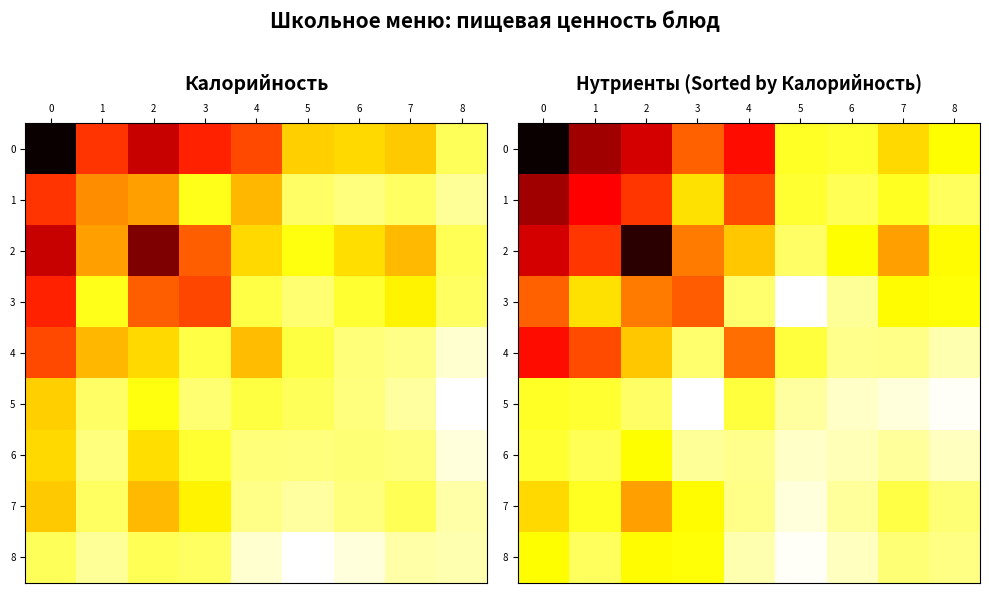

The 5 series shows 0.1 at 5. True or false?

True